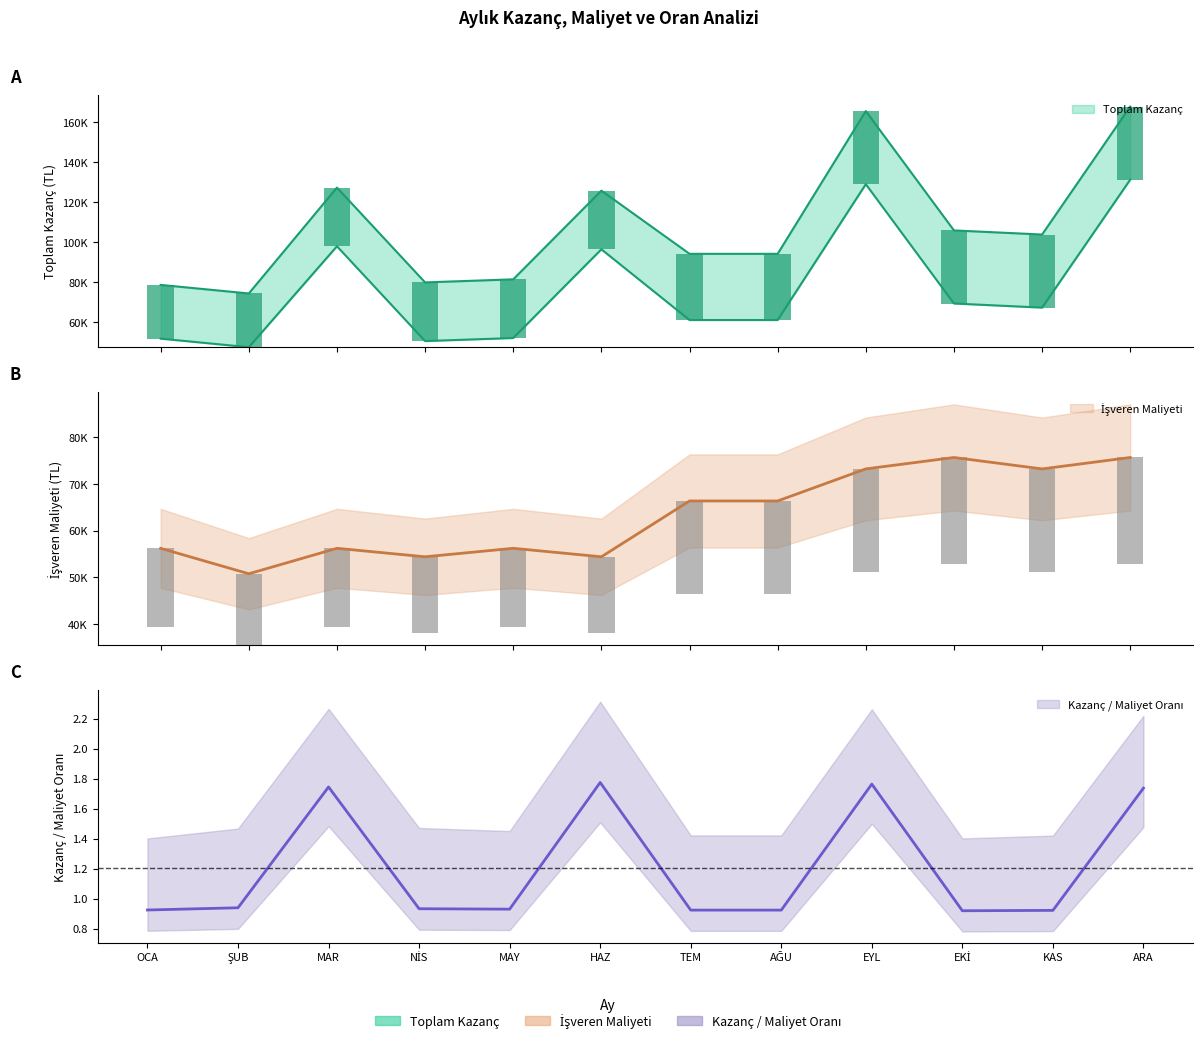

What is the difference between the maximum and minimum values in the Toplam Kazanç Alt series?

83665.2